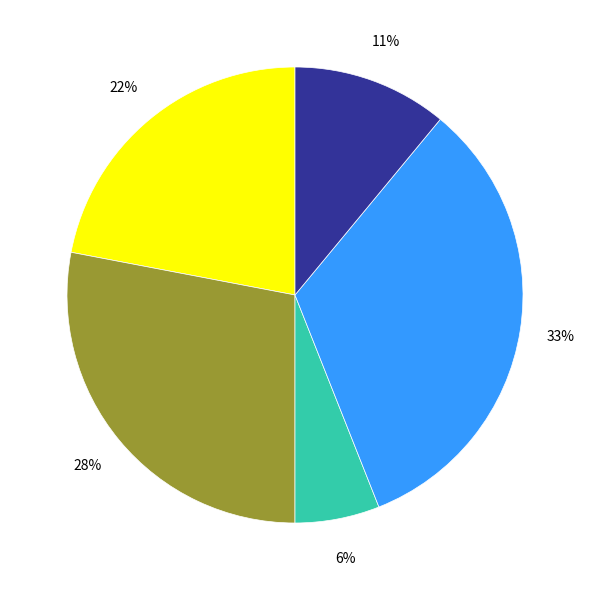

Does any single category account for the majority?

No